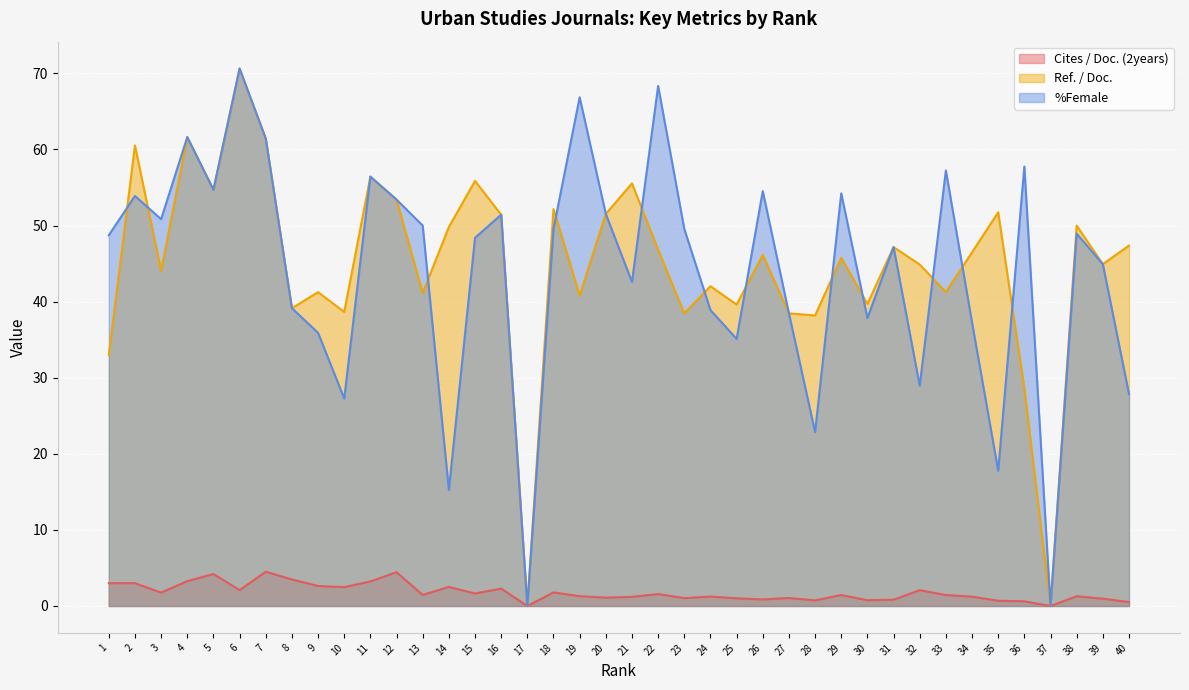

Which series has the largest total across all categories?

Ref. / Doc.